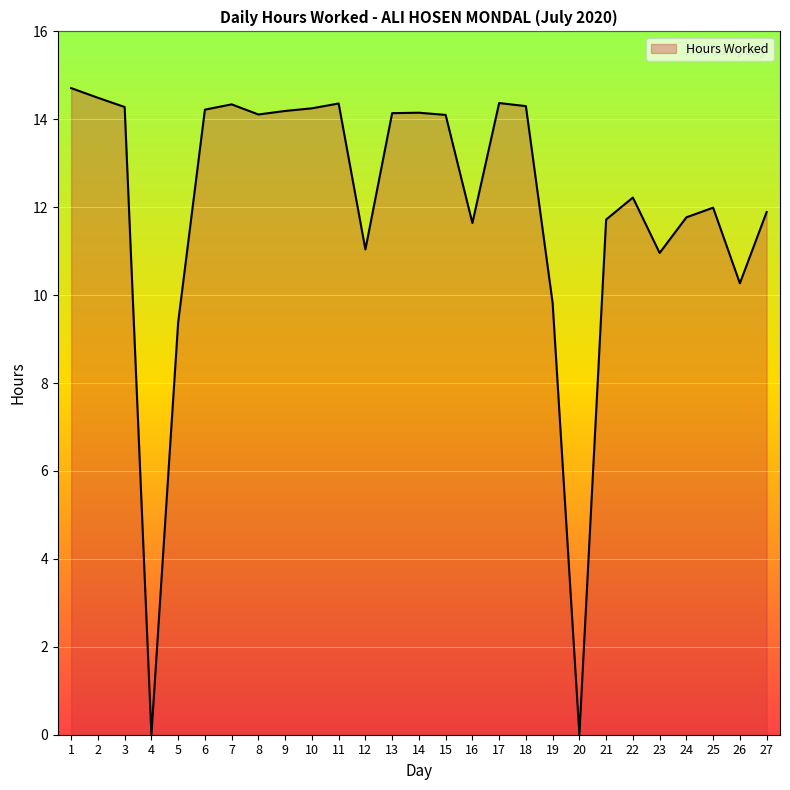

What is the difference between the maximum and minimum values?

14.7